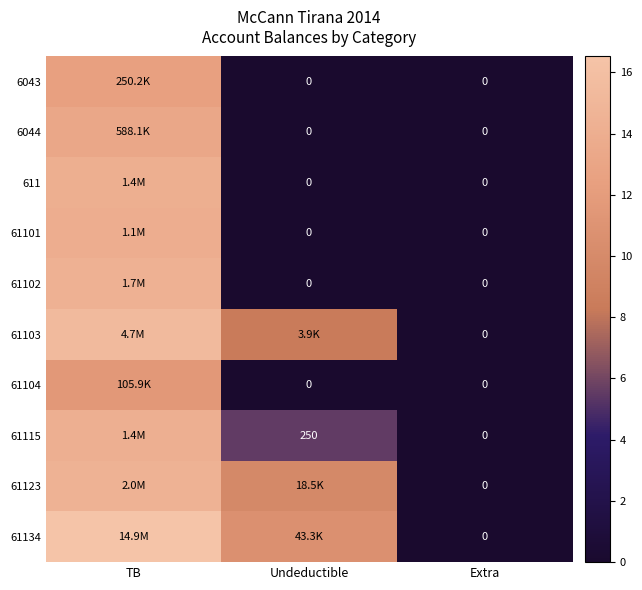

What is the sum of all 6044 values?

13.3